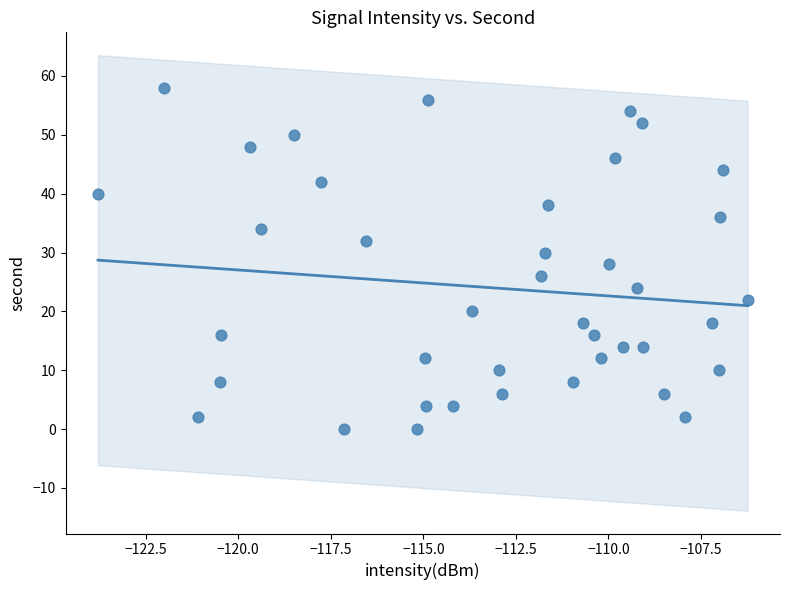

What is the range of Y values (max minus min)?

58